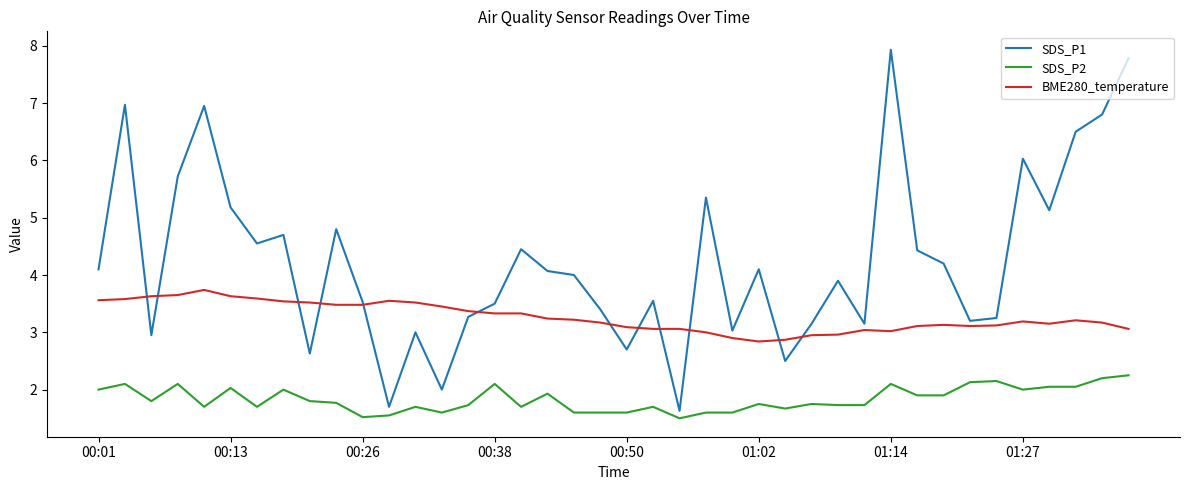

What is the difference between the maximum and minimum values in the BME280_temperature series?

0.9